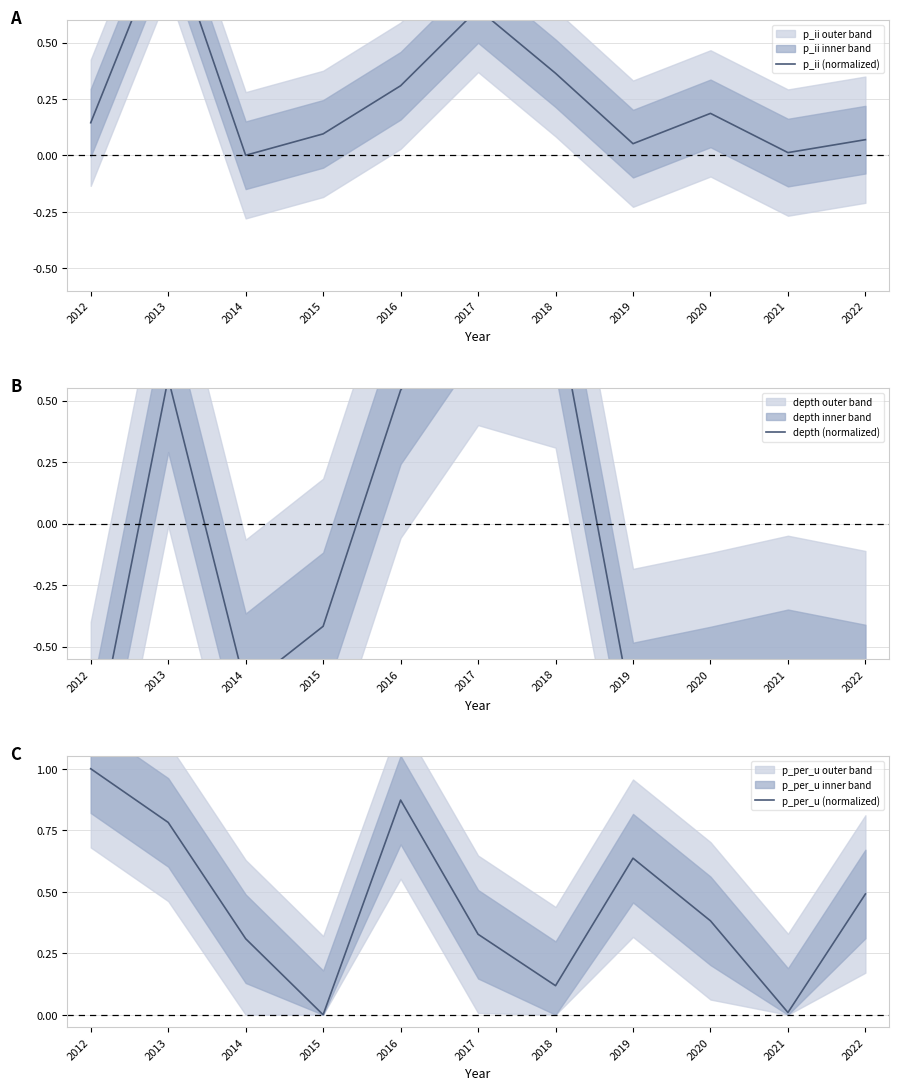

Reading right to left, extract all data points from this chart.

p_ii (normalized): 0.1	0.0	0.2	0.1	0.4	0.6	0.3	0.1	0.0	1.0	0.1
depth (normalized): -0.7	-0.6	-0.7	-0.8	0.9	1.0	0.5	-0.4	-0.7	0.6	-1.0
p_per_u (normalized): 0.5	0.0	0.4	0.6	0.1	0.3	0.9	0.0	0.3	0.8	1.0